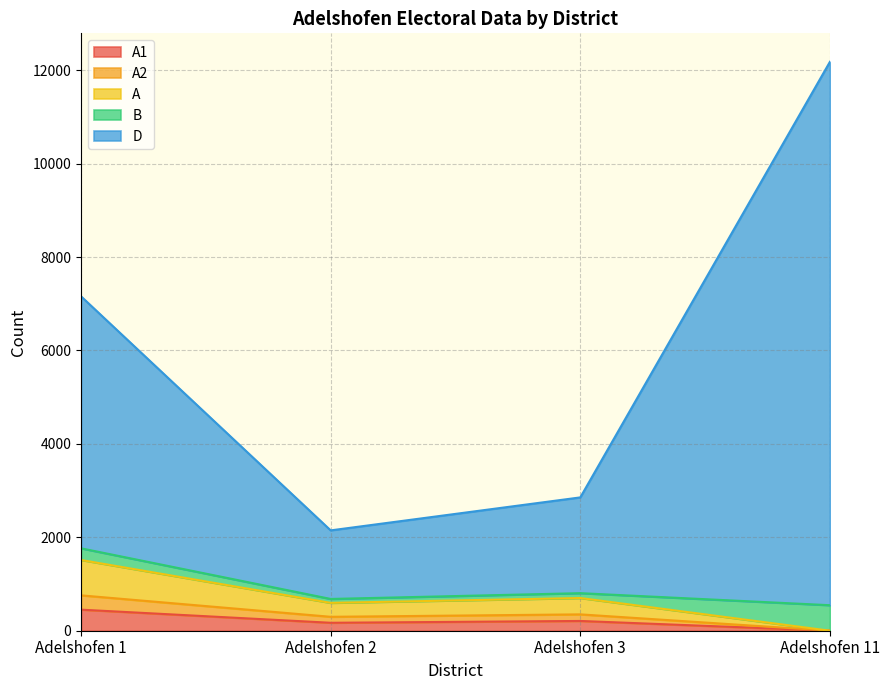

At which category is the sum across all series the highest?

Adelshofen 11